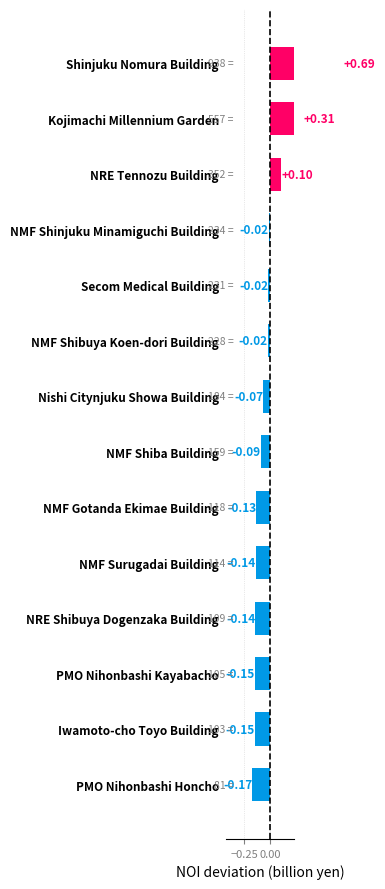

Is it true that the value at NRE Shibuya Dogenzaka Building is -0.2?

False